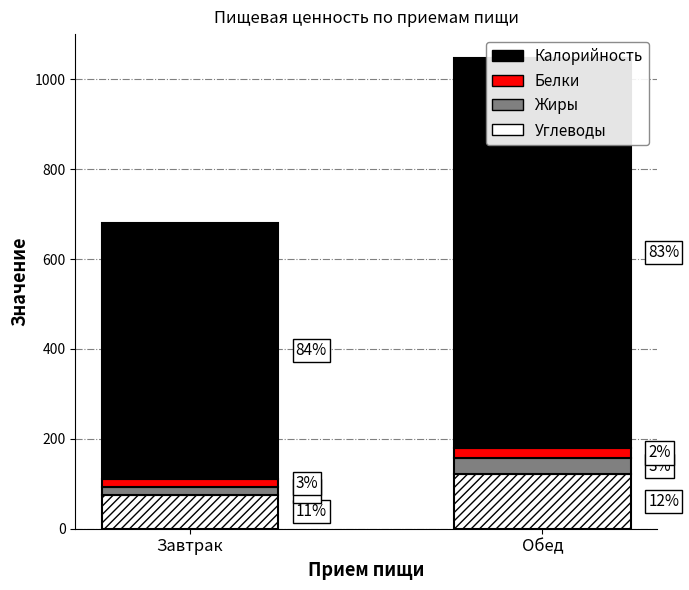

Where is Белки nearest to the value 21?

Завтрак